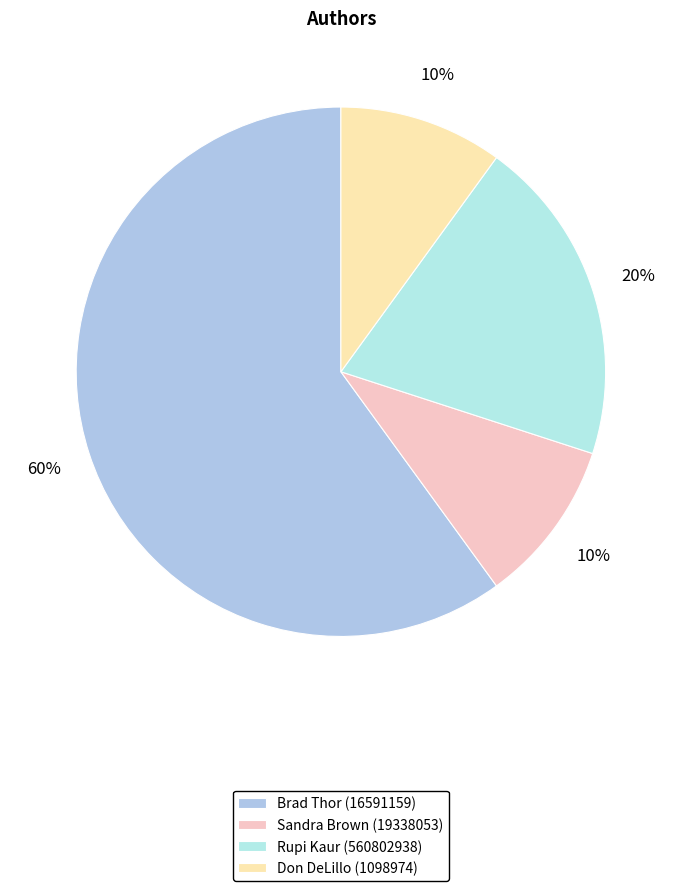

What percentage do Brad Thor (16591159) and Sandra Brown (19338053) together represent?

70.0%